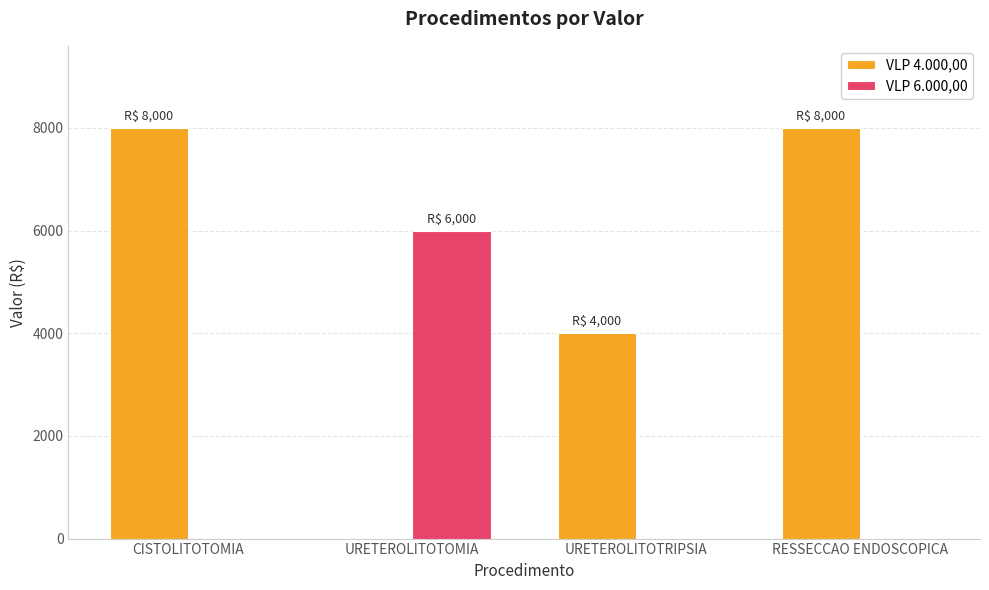

Reading left to right, what are all the values shown in this chart?

VLP 4.000,00: 8000	0	4000	8000
VLP 6.000,00: 0	6000	0	0